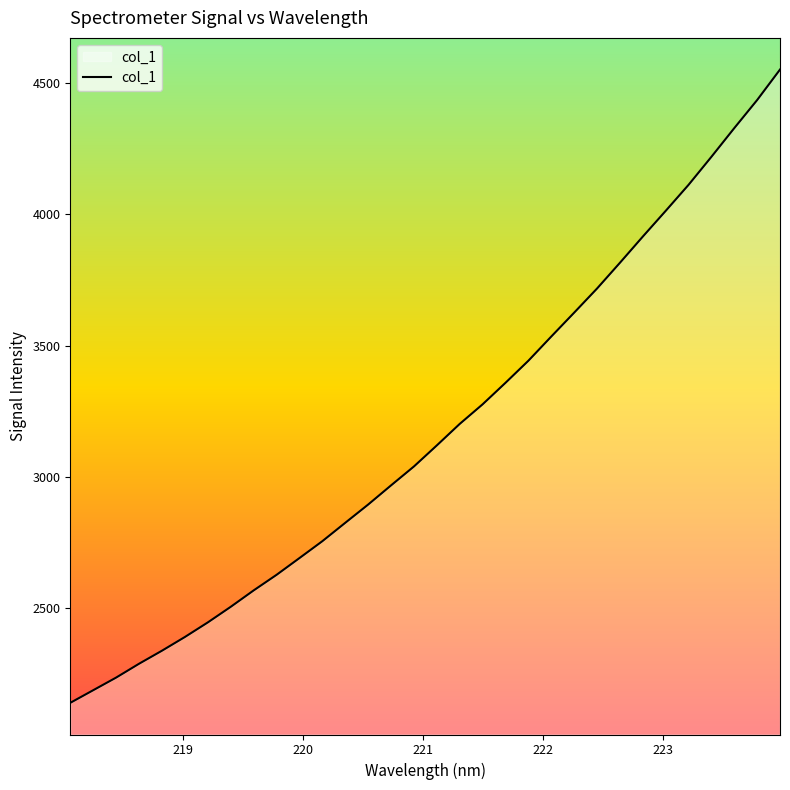

What is the difference between the maximum and minimum values?

2409.5